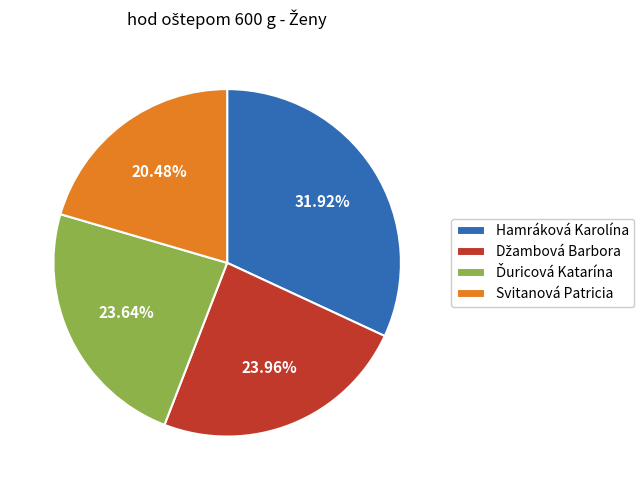

What percentage is the Hamráková Karolína slice, to the nearest percent?

32%